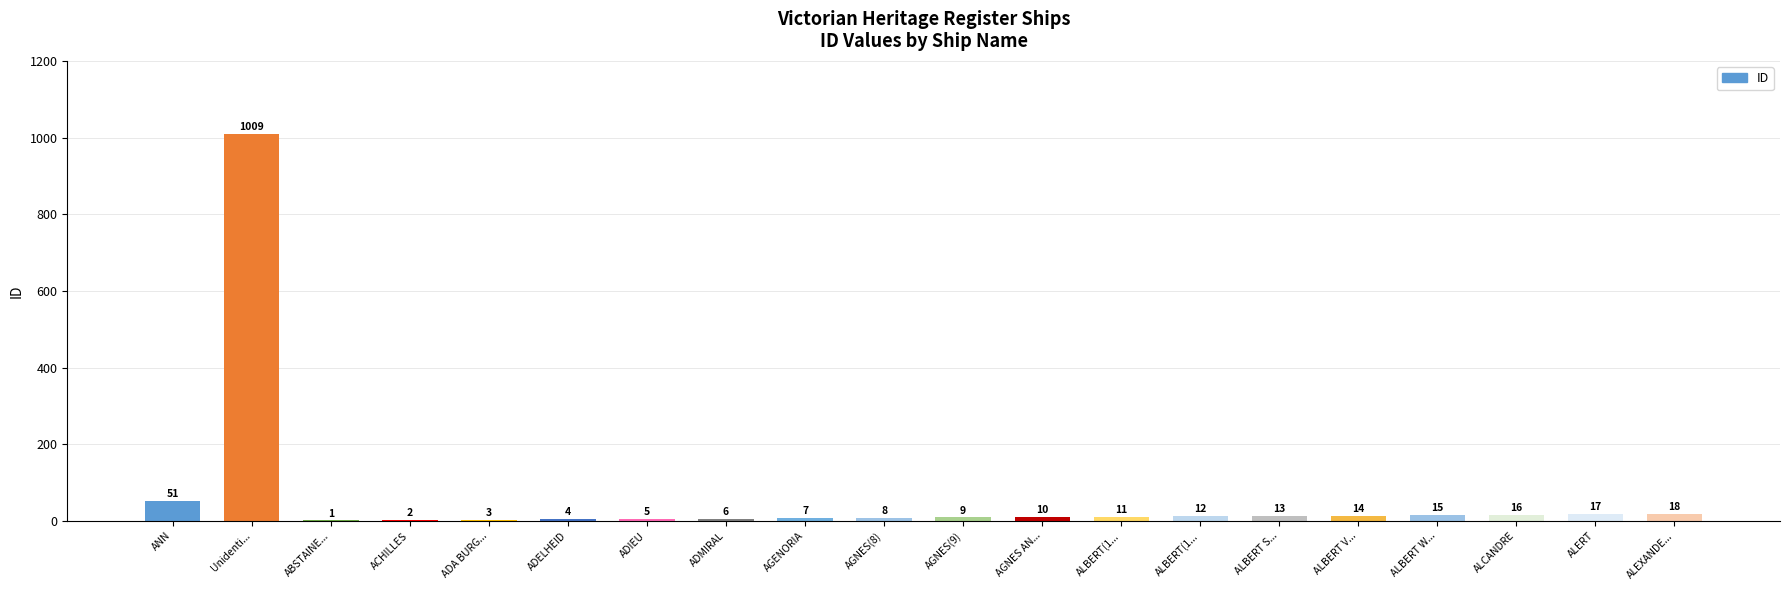

List the labels in order of value, smallest first.

ABSTAINE..., ACHILLES, ADA BURG..., ADELHEID, ADIEU, ADMIRAL, AGENORIA, AGNES(8), AGNES(9), AGNES AN..., ALBERT(1..., ALBERT(1..., ALBERT S..., ALBERT V..., ALBERT W..., ALCANDRE, ALERT, ALEXANDE..., ANN, Unidenti...